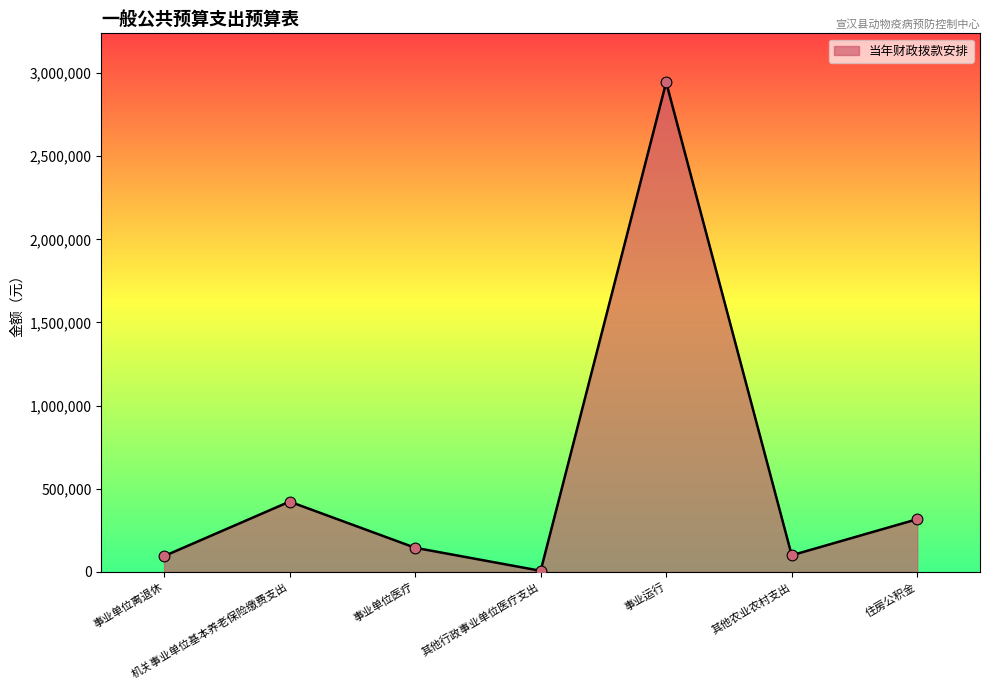

Which has a higher value, 事业单位医疗 or 住房公积金?

住房公积金